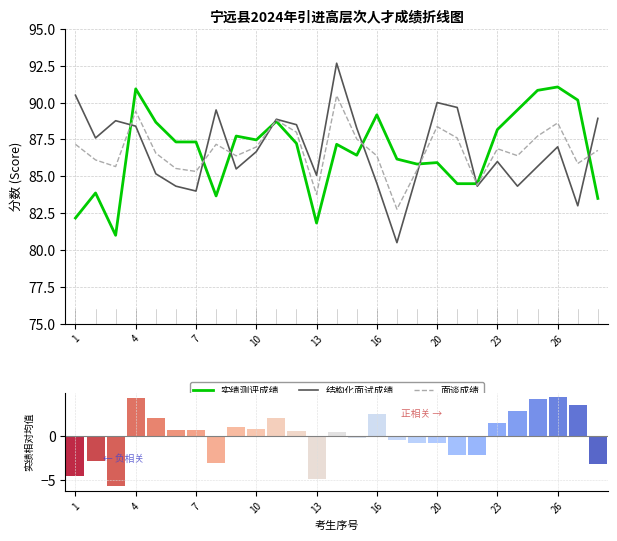

Which series has the largest total across all categories?

结构化面试成绩